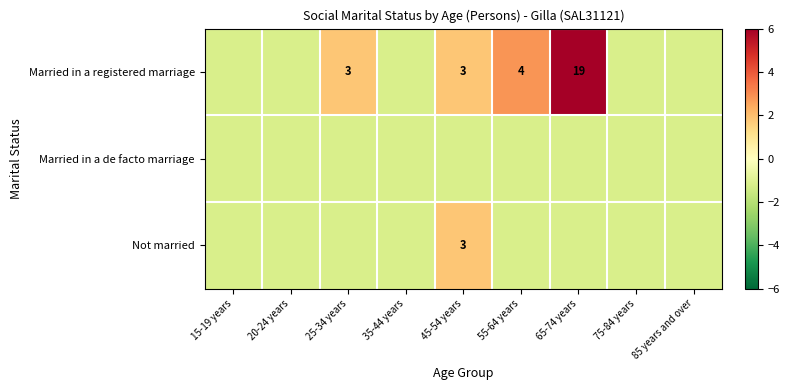

Which series has the largest range (max minus min)?

Married in a registered marriage